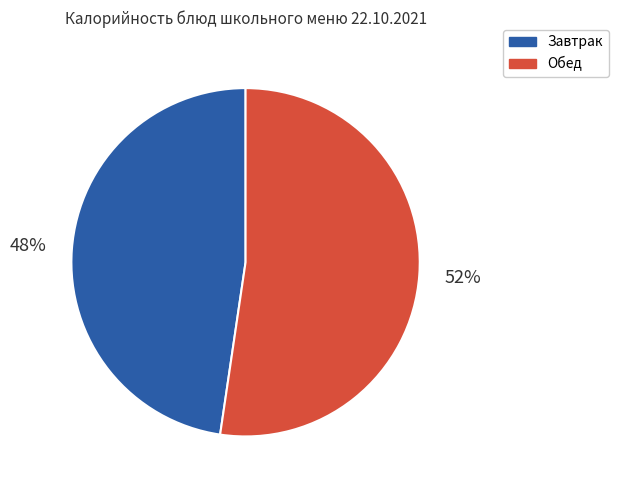

How many segments does this pie chart have?

2